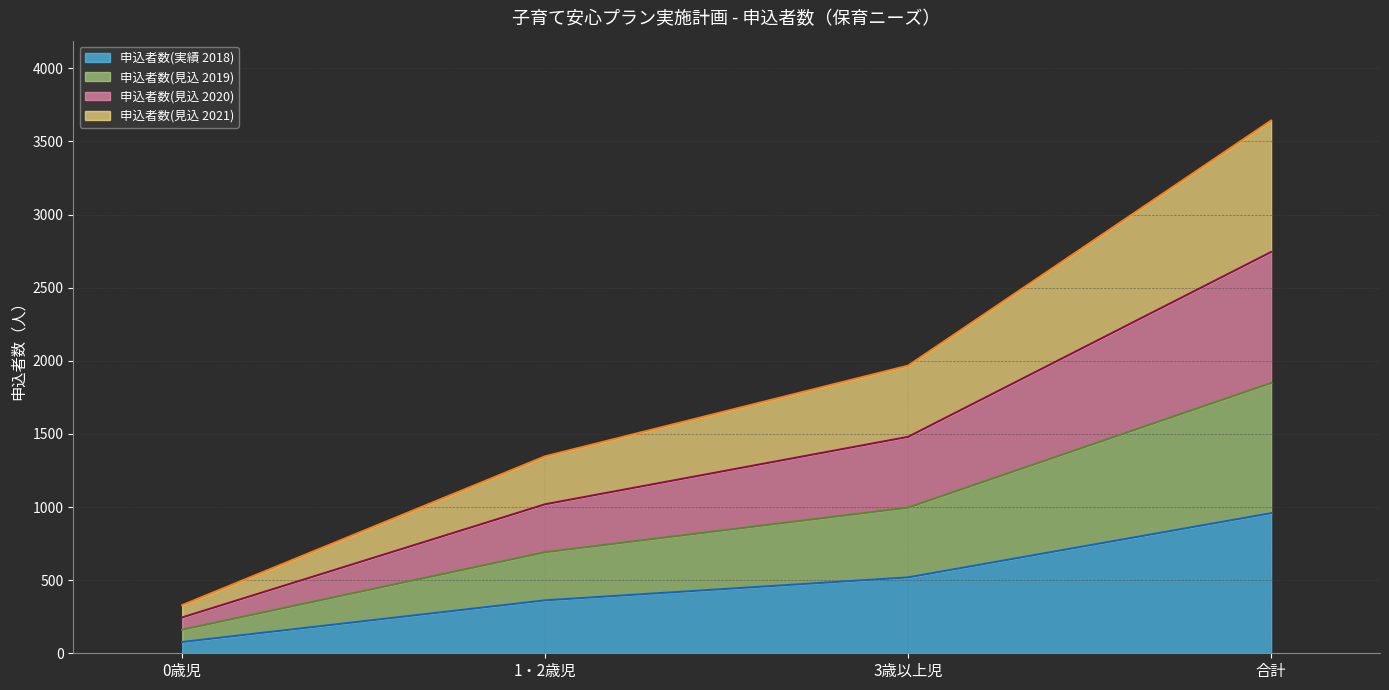

The 申込者数(実績 2018) series shows 958 at 合計. True or false?

True